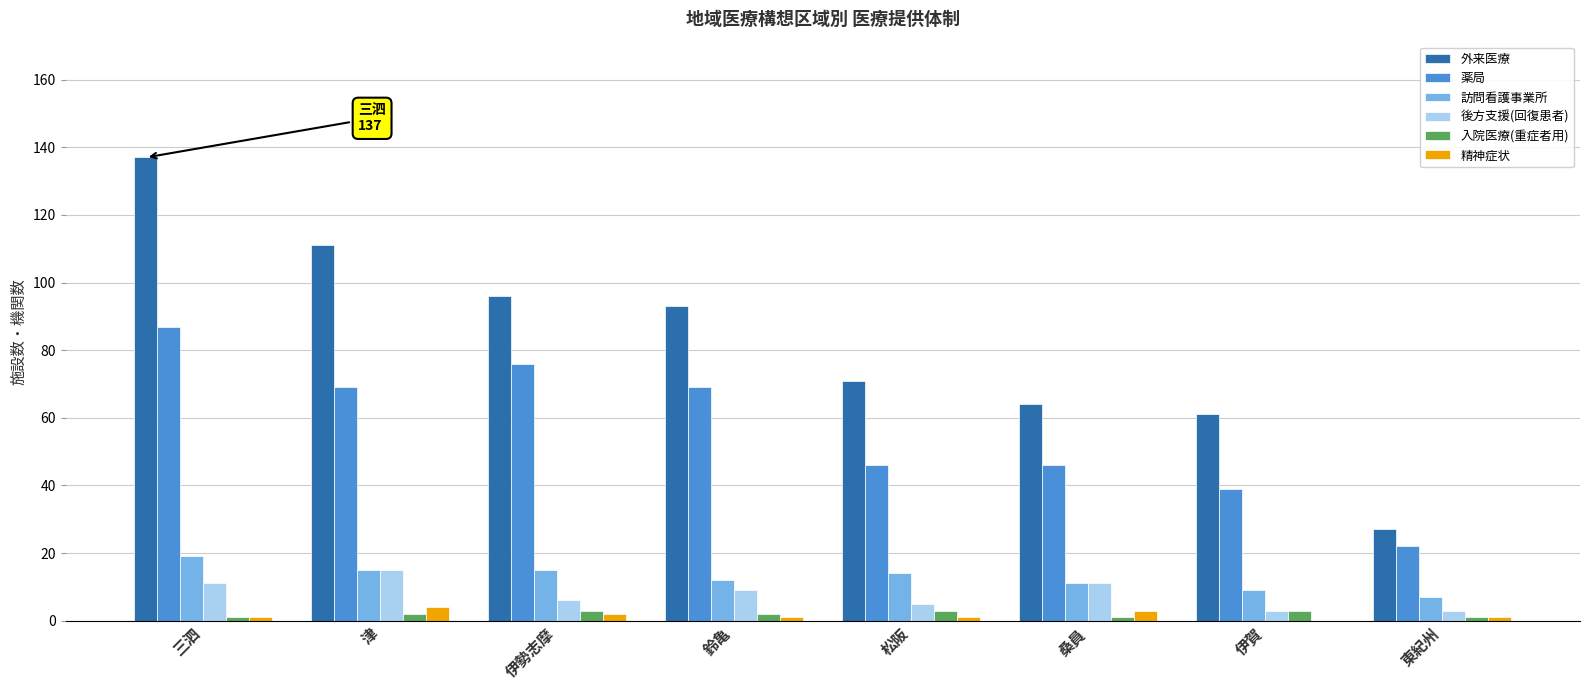

What is the highest value of the 薬局 series?

87